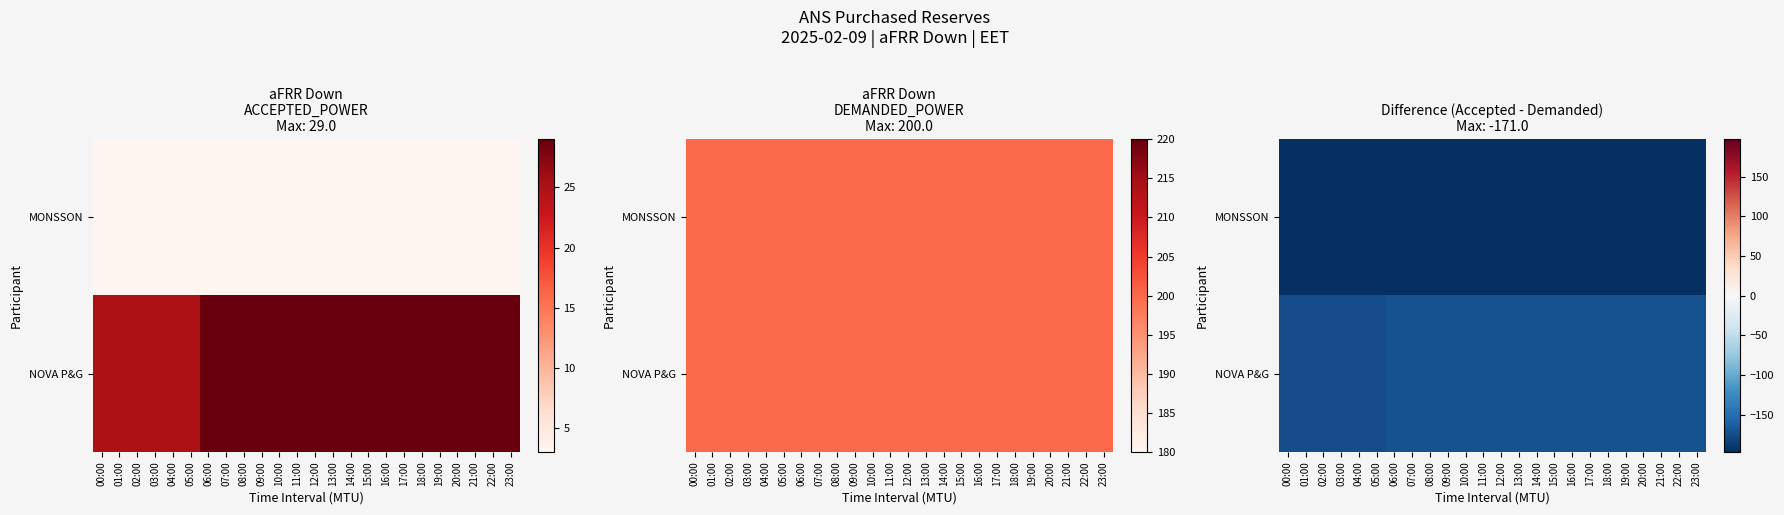

Is it true that NOVA P&G equals -171 at 06:00?

True